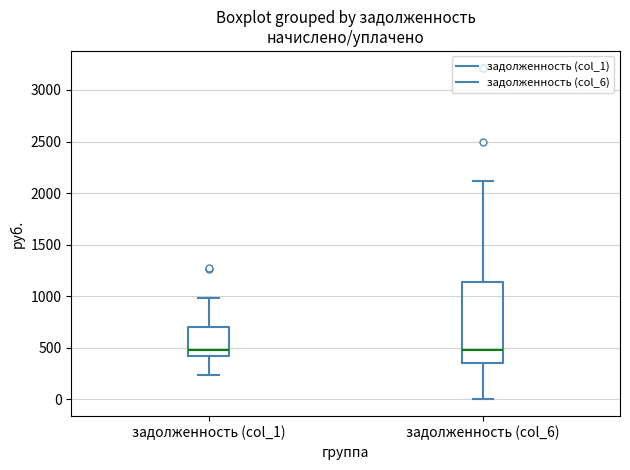

Where does the lower whisker of the box for задолженность (col_6) end on the y-axis? The values are not printed on the chart, so give them approximately, as read against the axis.

0